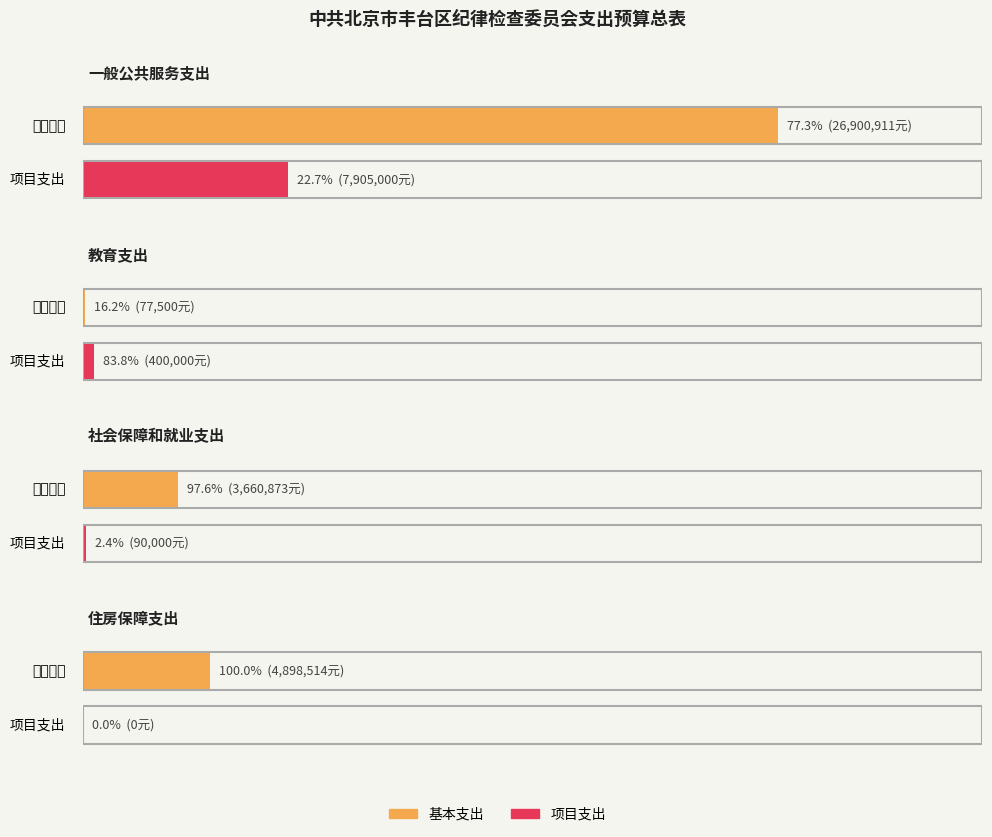

List the series in order of their overall mean, highest first.

基本支出, 项目支出